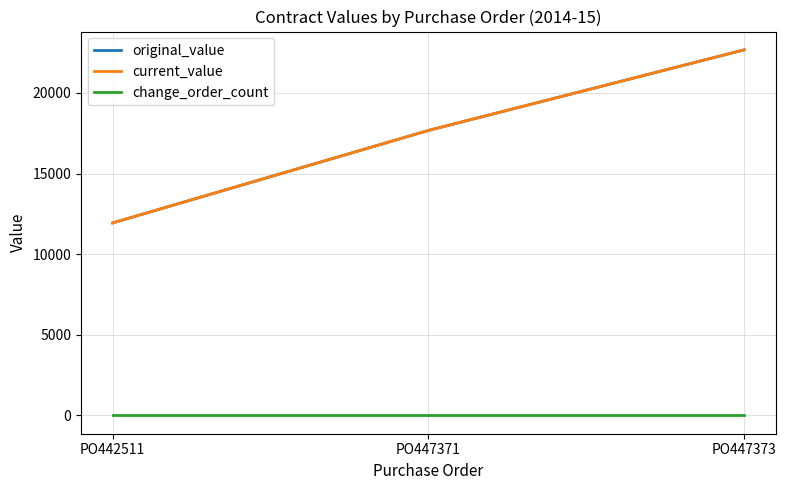

What is the value of the original_value point at the 3rd from the left?

22675